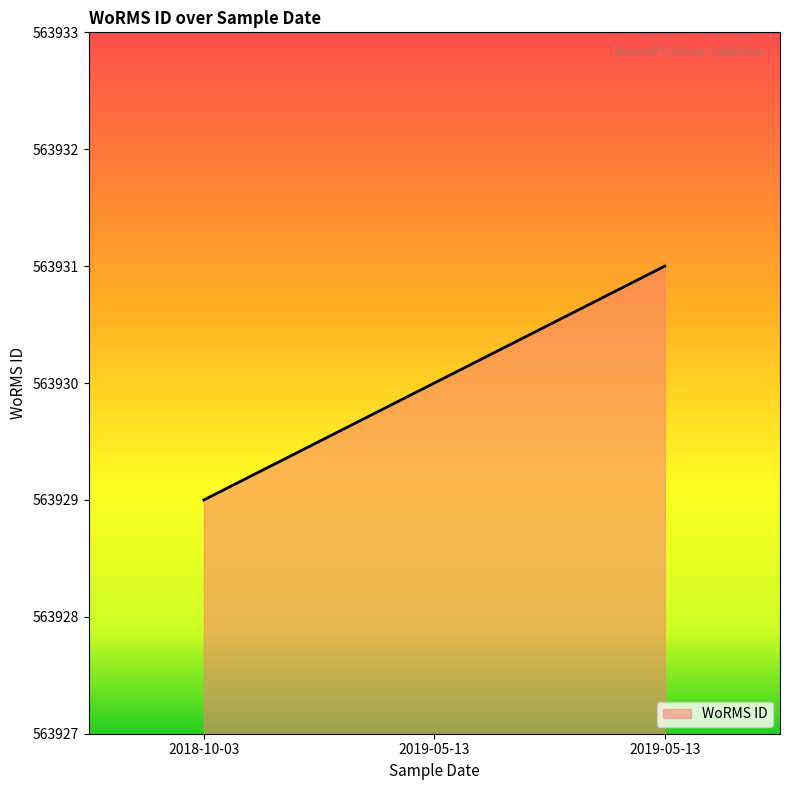

The chart shows a value of 563929 at 2018-10-03. True or false?

True